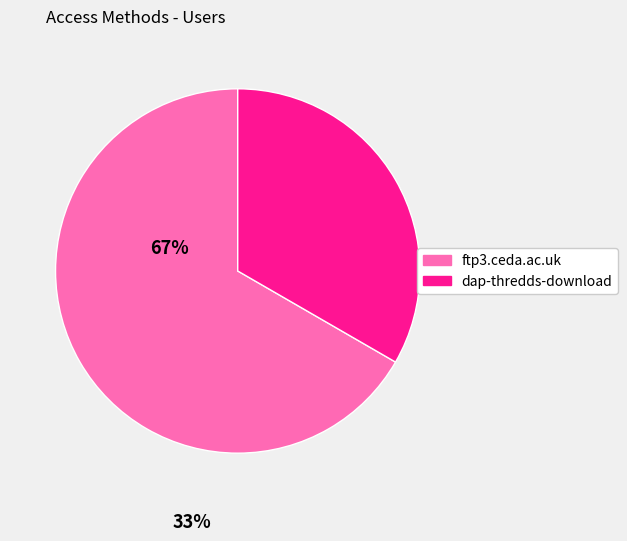

Is there a majority slice in this chart?

Yes